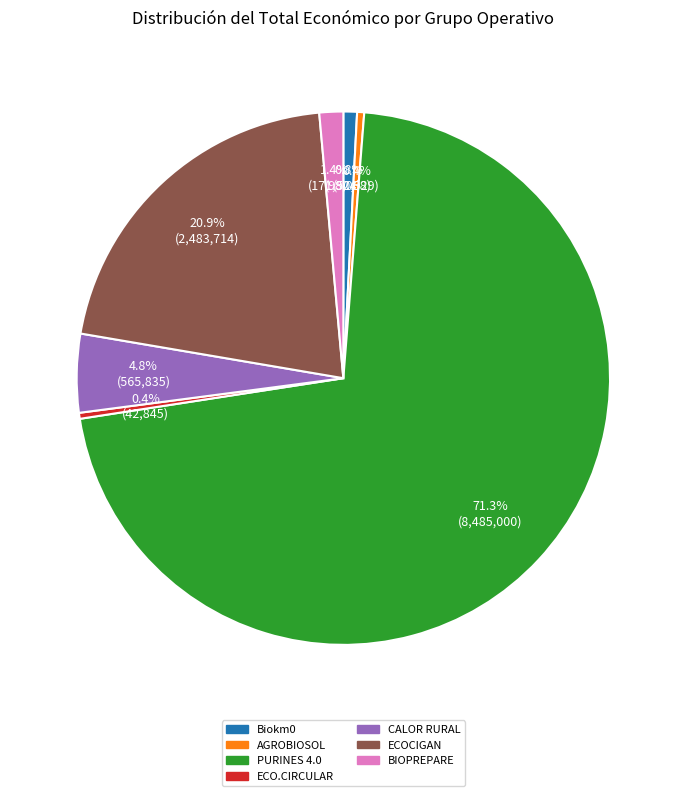

What is the majority slice?

PURINES 4.0